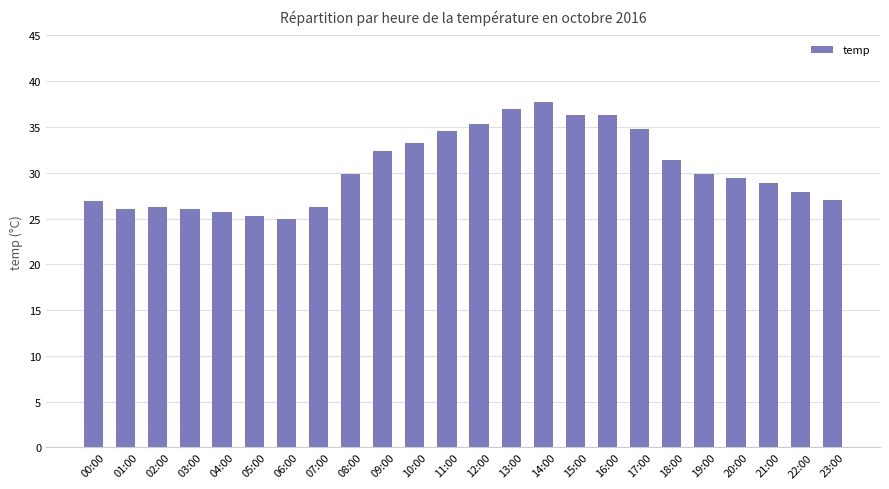

What is the smallest value displayed?

25.0